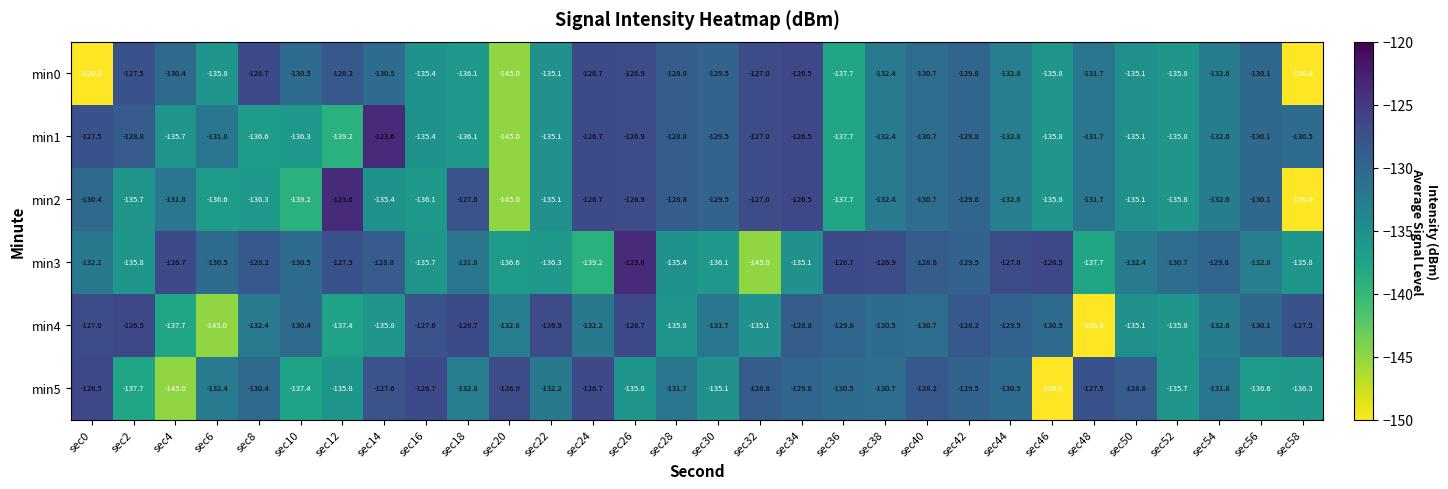

At which label is min0 closest to -173?

sec58